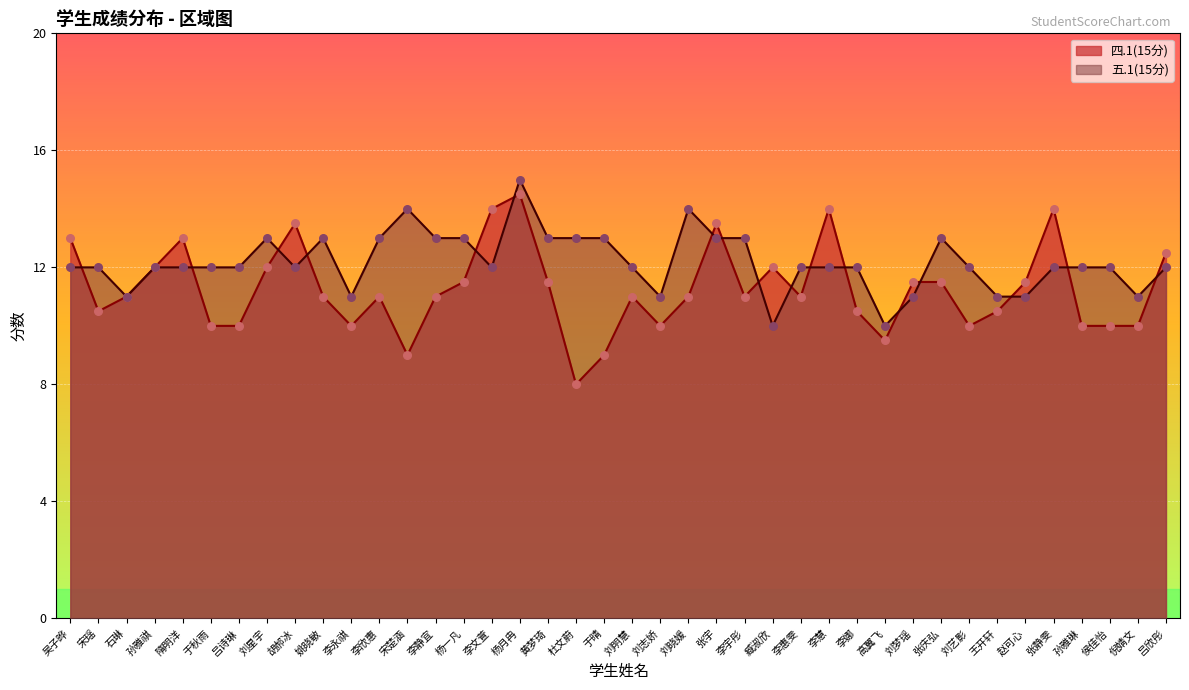

At which category is the sum across all series the highest?

杨月冉